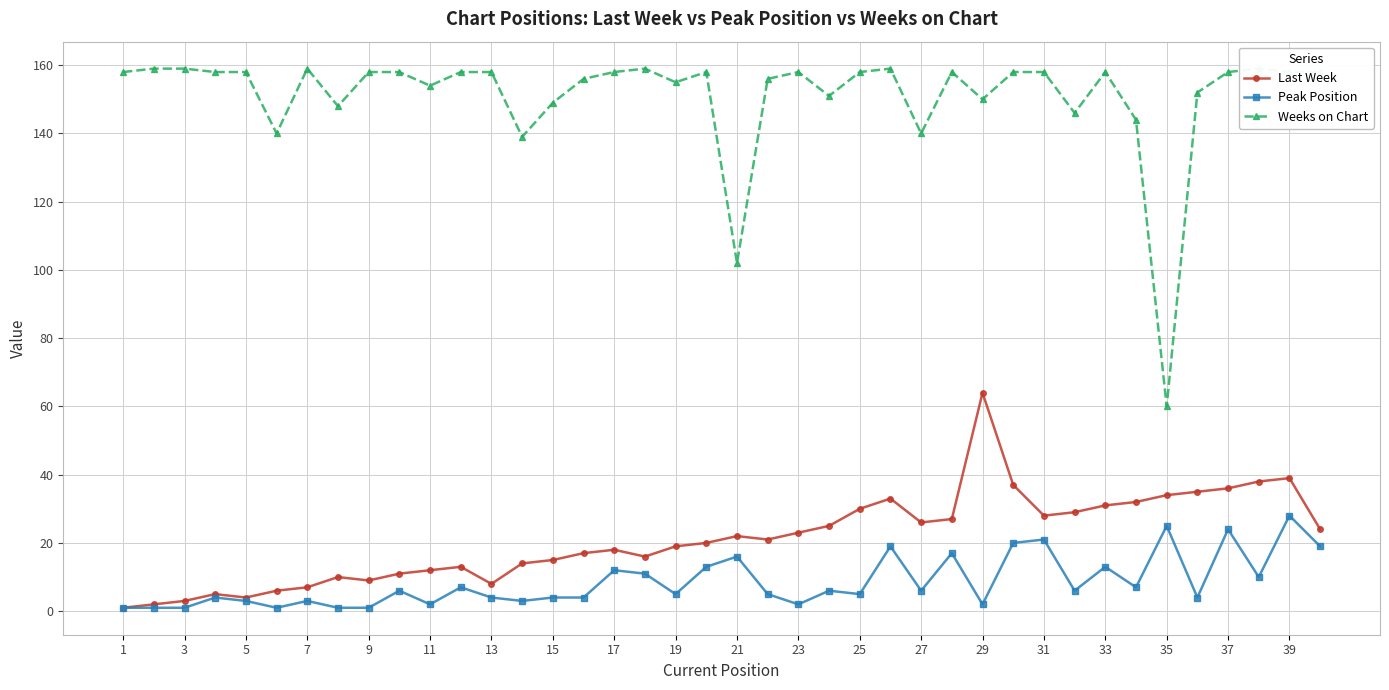

What is the difference between the second highest and second lowest values in the Peak Position series?

24